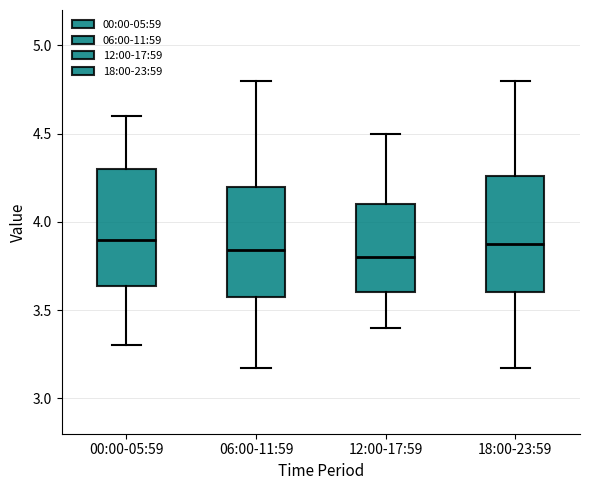

Reading left to right, transcribe this box plot: for each box, give where its median line is, the range the box spans, and where its two whiskers end, as read against the y-axis. The values are not printed on the chart, so give them approximately, as read against the axis.

00:00-05:59: median 3.90, box 3.65 to 4.30, whiskers 3.30 to 4.60
06:00-11:59: median 3.85, box 3.60 to 4.20, whiskers 3.15 to 4.80
12:00-17:59: median 3.80, box 3.60 to 4.10, whiskers 3.40 to 4.50
18:00-23:59: median 3.90, box 3.60 to 4.25, whiskers 3.15 to 4.80